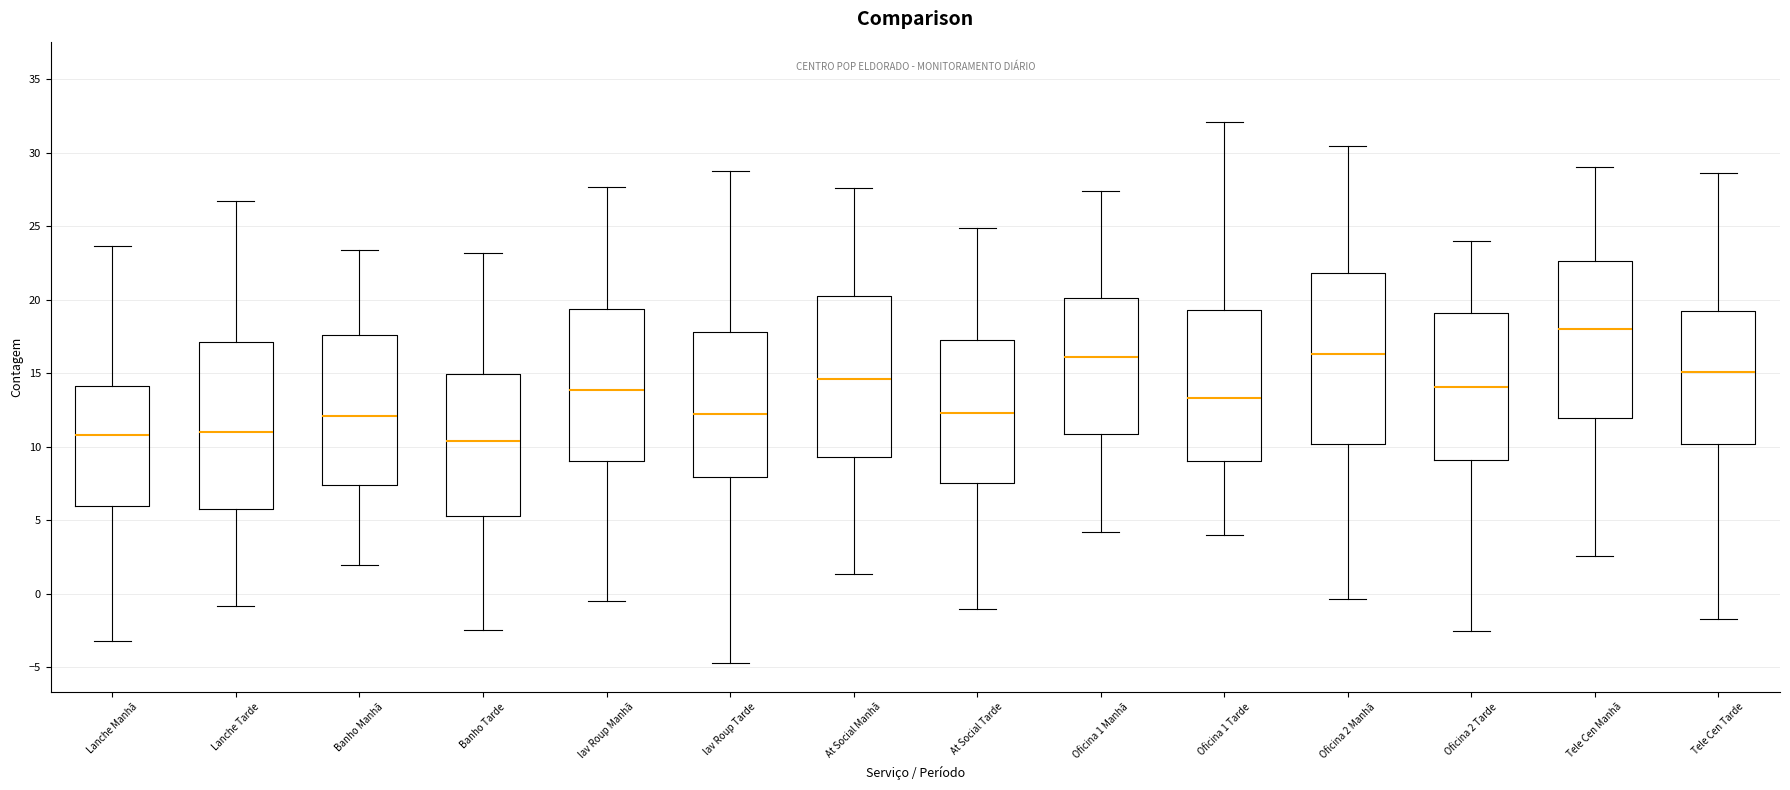

Where does the lower whisker of the box for Oficina 2 Tarde end on the y-axis? The values are not printed on the chart, so give them approximately, as read against the axis.

-2.5